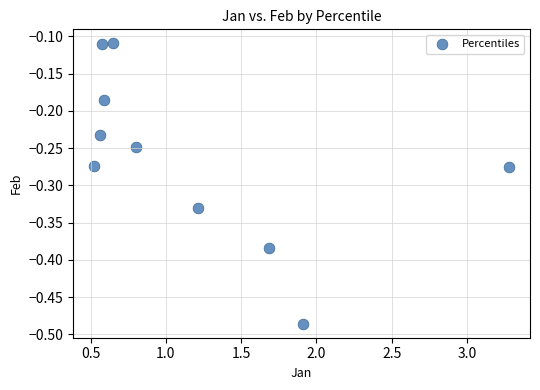

What is the range of Y values (max minus min)?

0.4